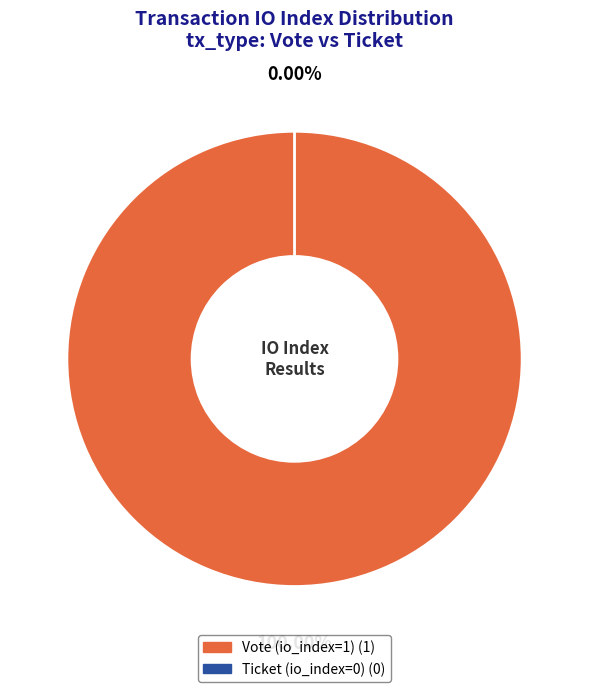

To the nearest percent, what is the difference between the largest and smallest slice percentages?

100%